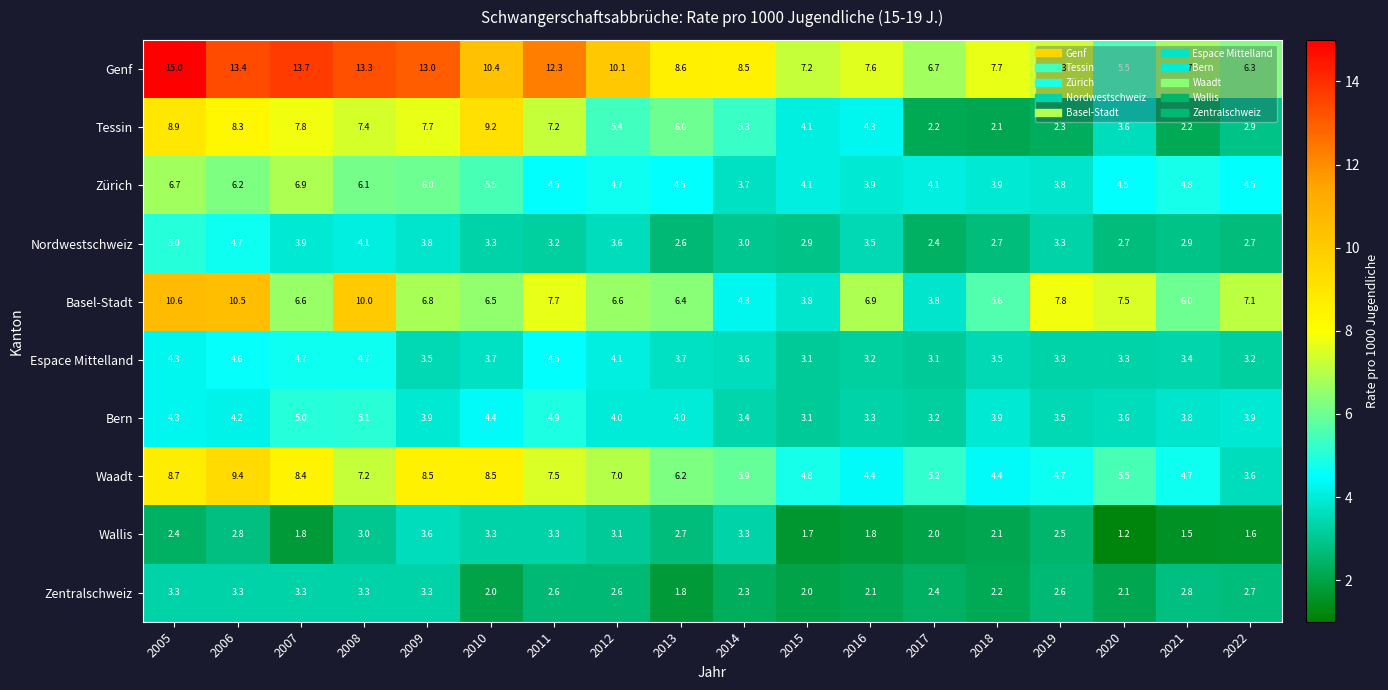

At how many categories does at least one series exceed 9?

8